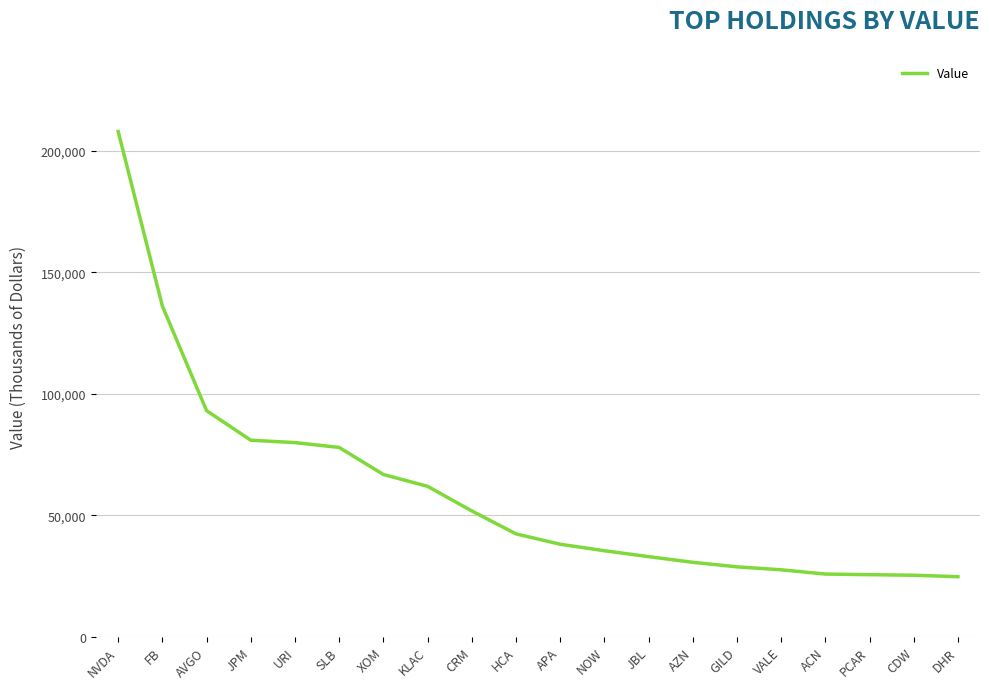

What is the average value?

59697